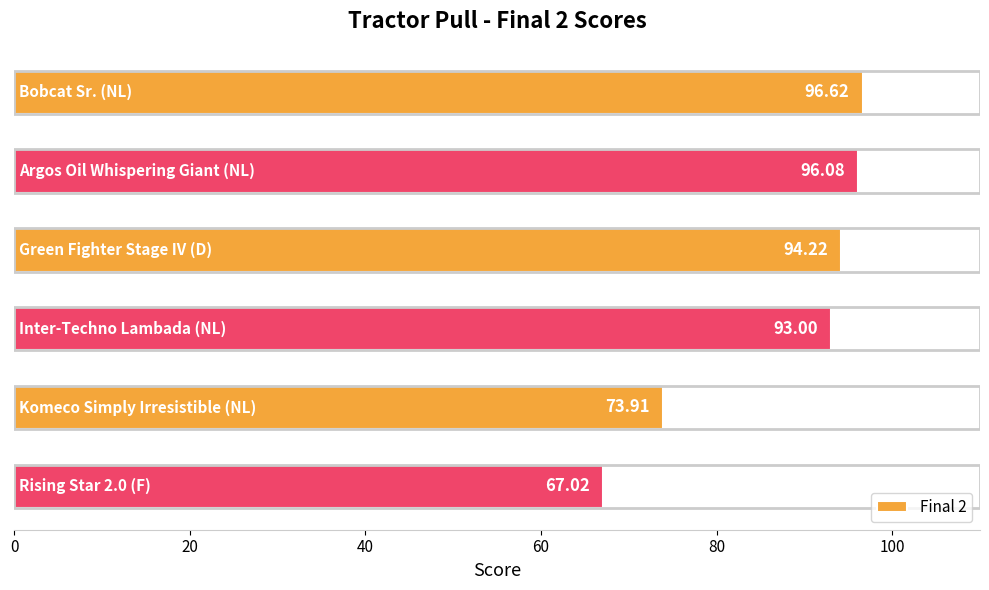

What is the sum of all values?

520.9